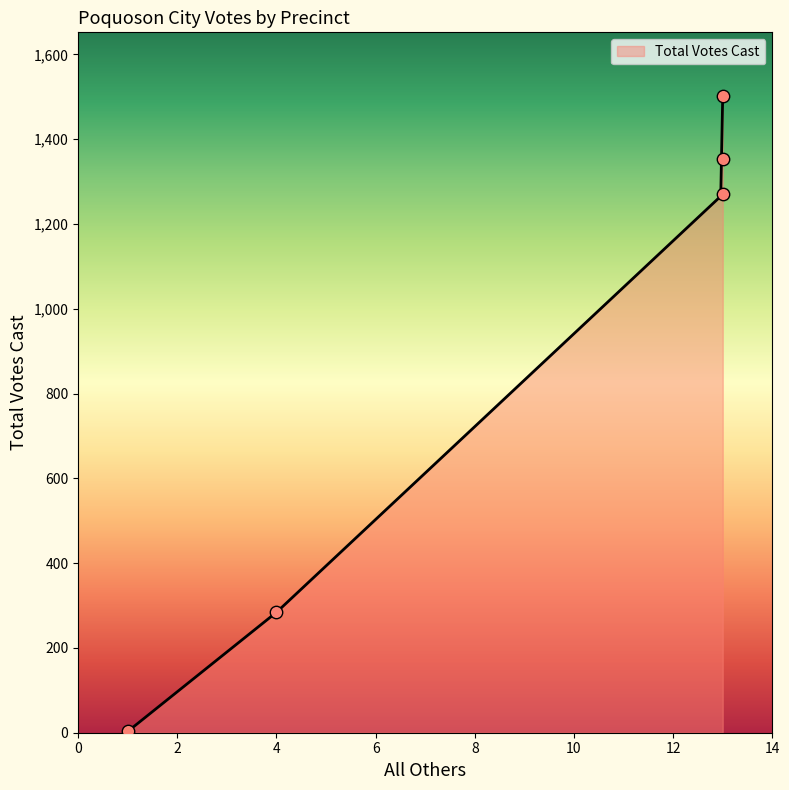

What is the maximum value for Total Votes Cast?

1502.0